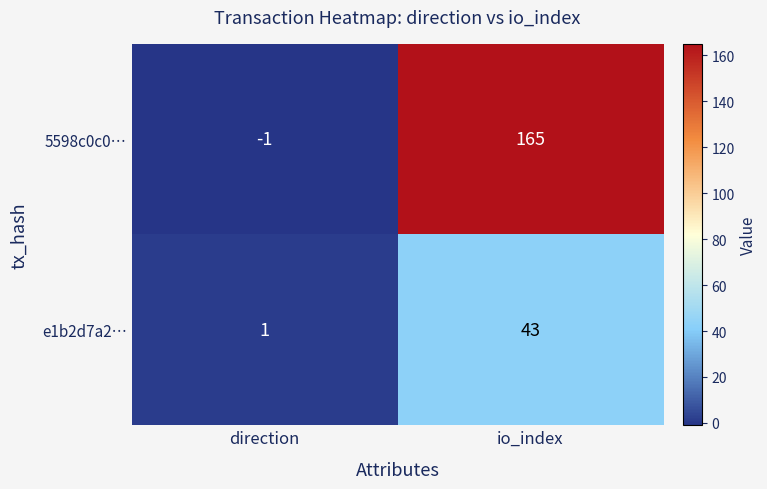

How many data points does each series have?

2